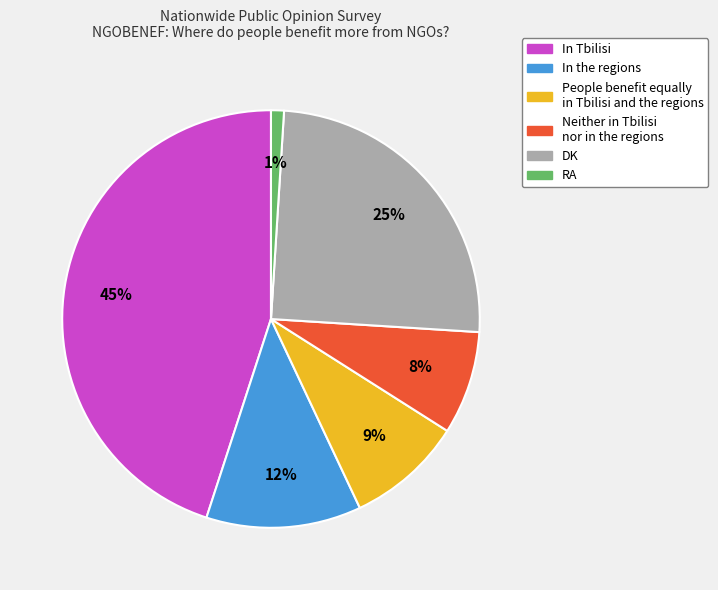

Which has a higher value, Neither in Tbilisi nor in the regions or In Tbilisi?

In Tbilisi